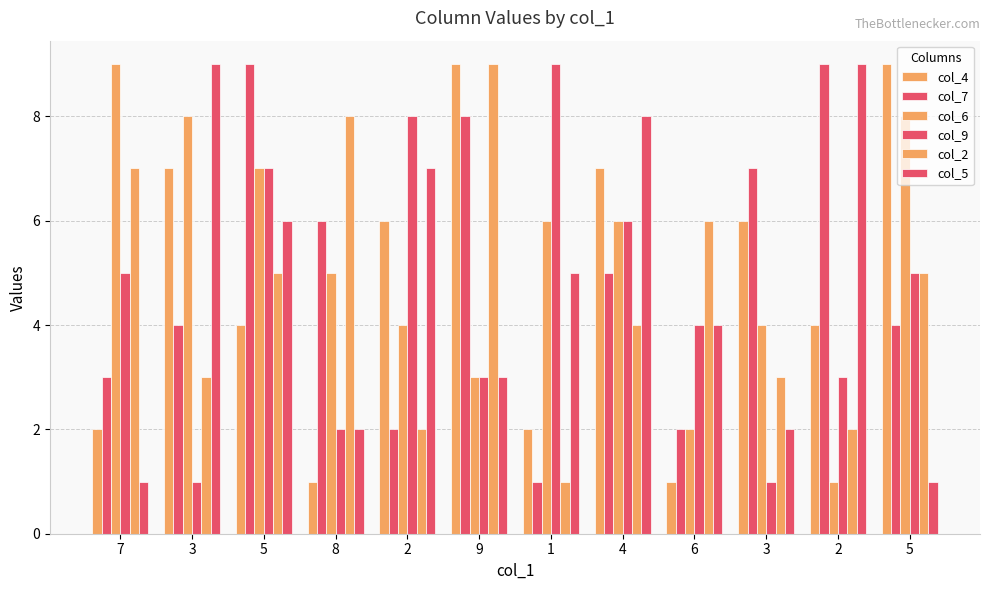

What is the highest value of the col_4 series?

9